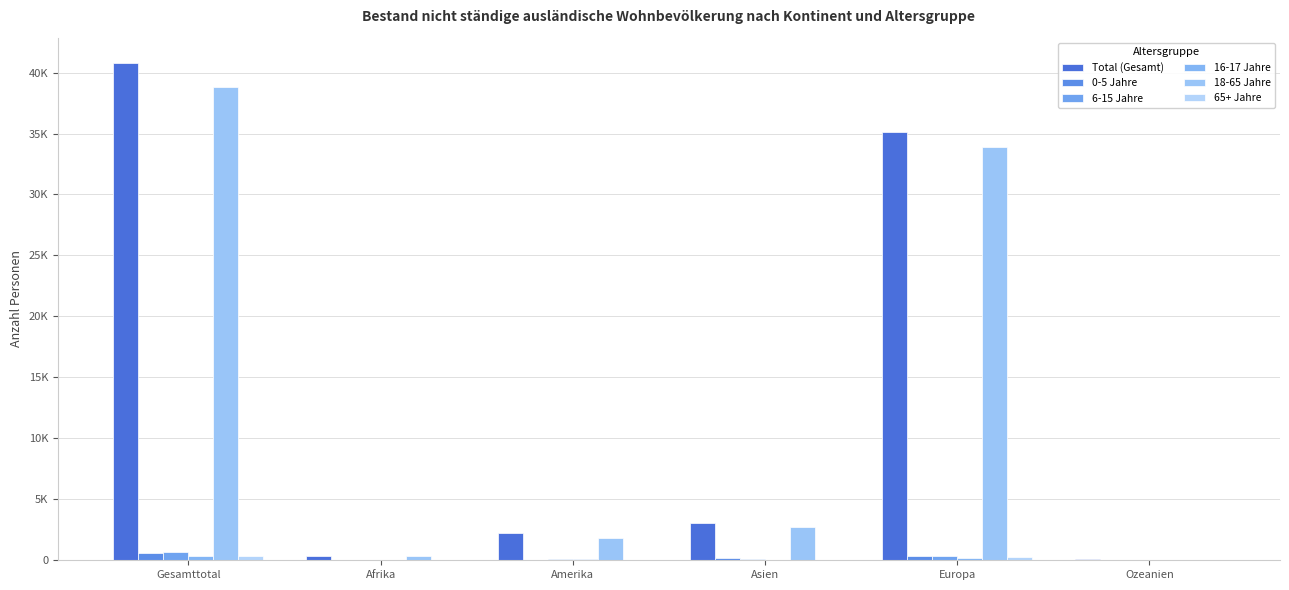

What is the maximum value shown in the chart?

40821